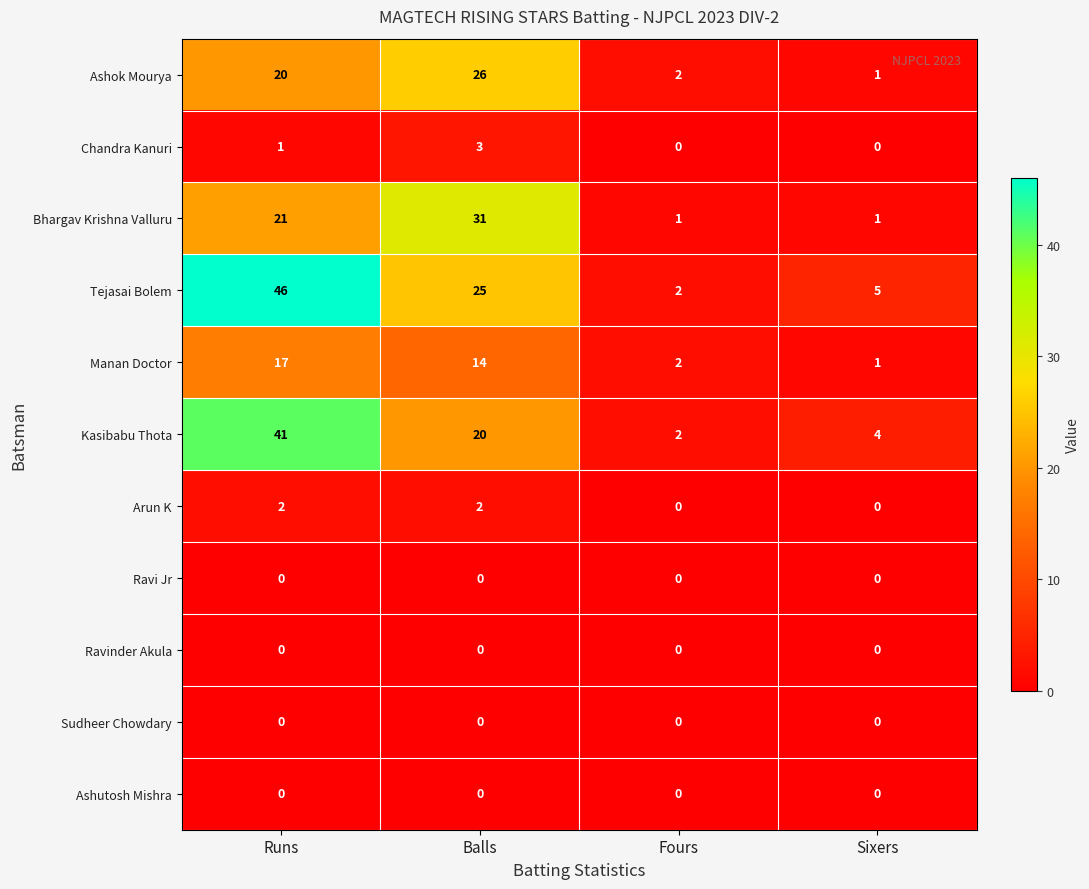

The value of Bhargav Krishna Valluru at Balls is 43. True or false?

False